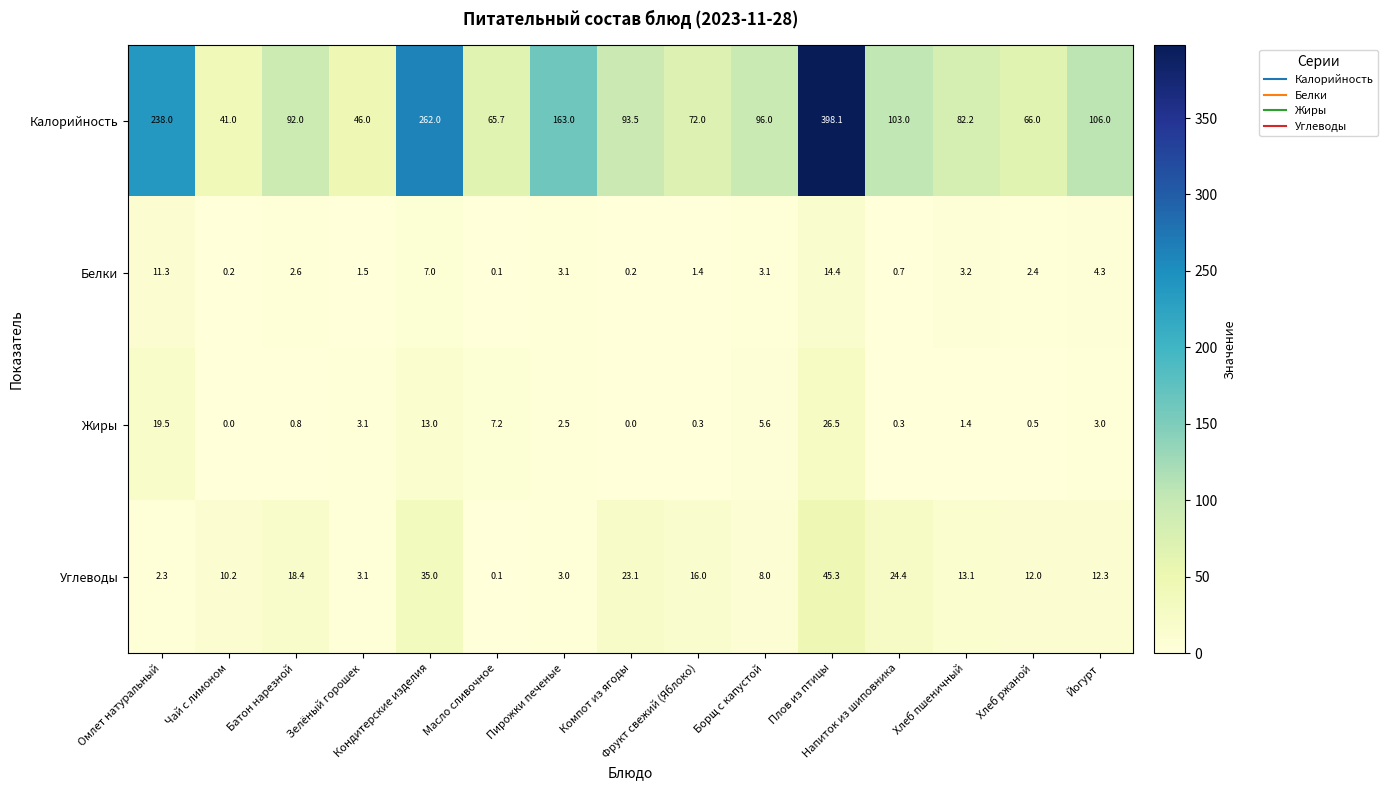

Which series has the widest spread of values?

Калорийность